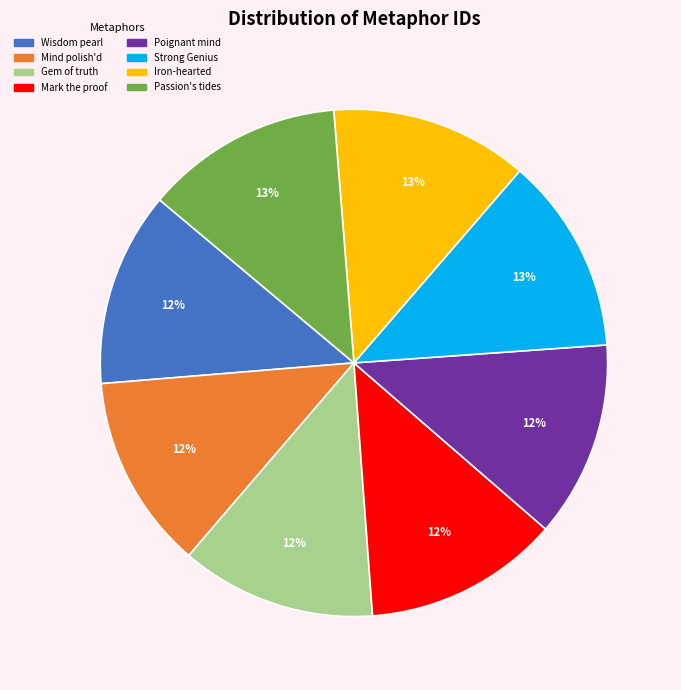

To the nearest percent, what is the average slice percentage?

12%